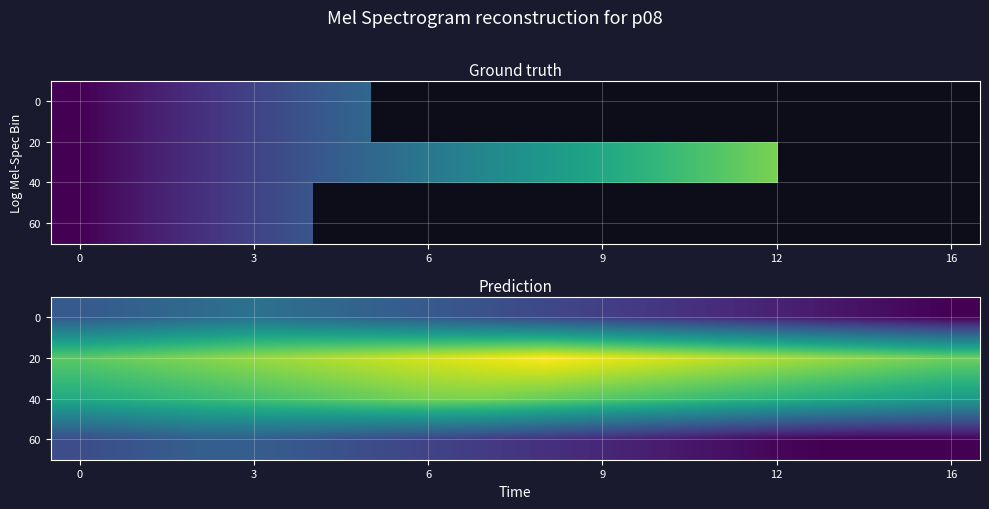

At which category is the sum across all series the highest?

3